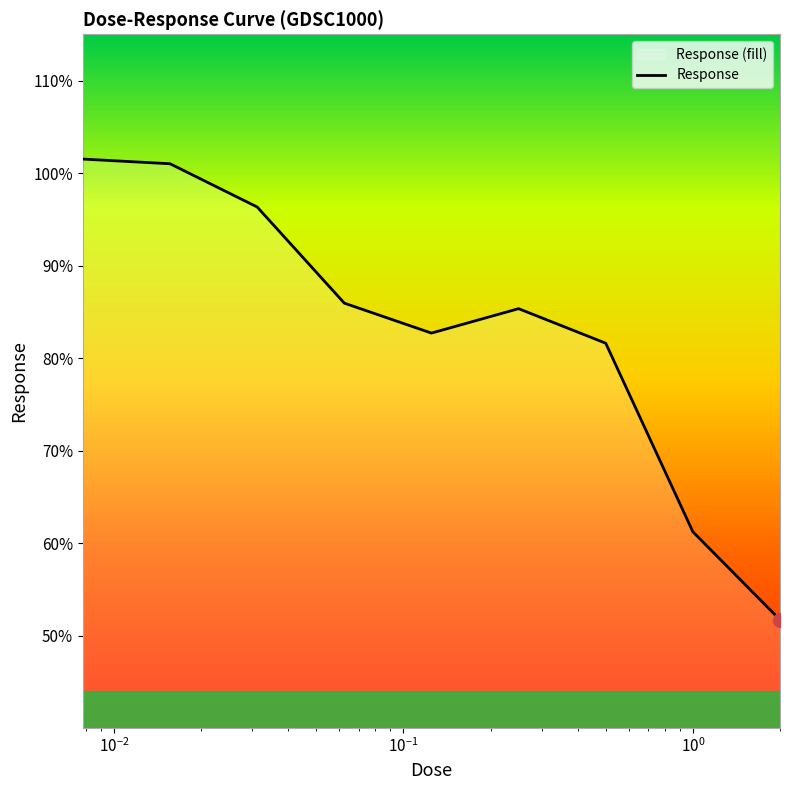

Reading left to right, transcribe all the data shown in this chart.

101.5	101.0	96.3	85.9	82.7	85.3	81.6	61.2	51.7